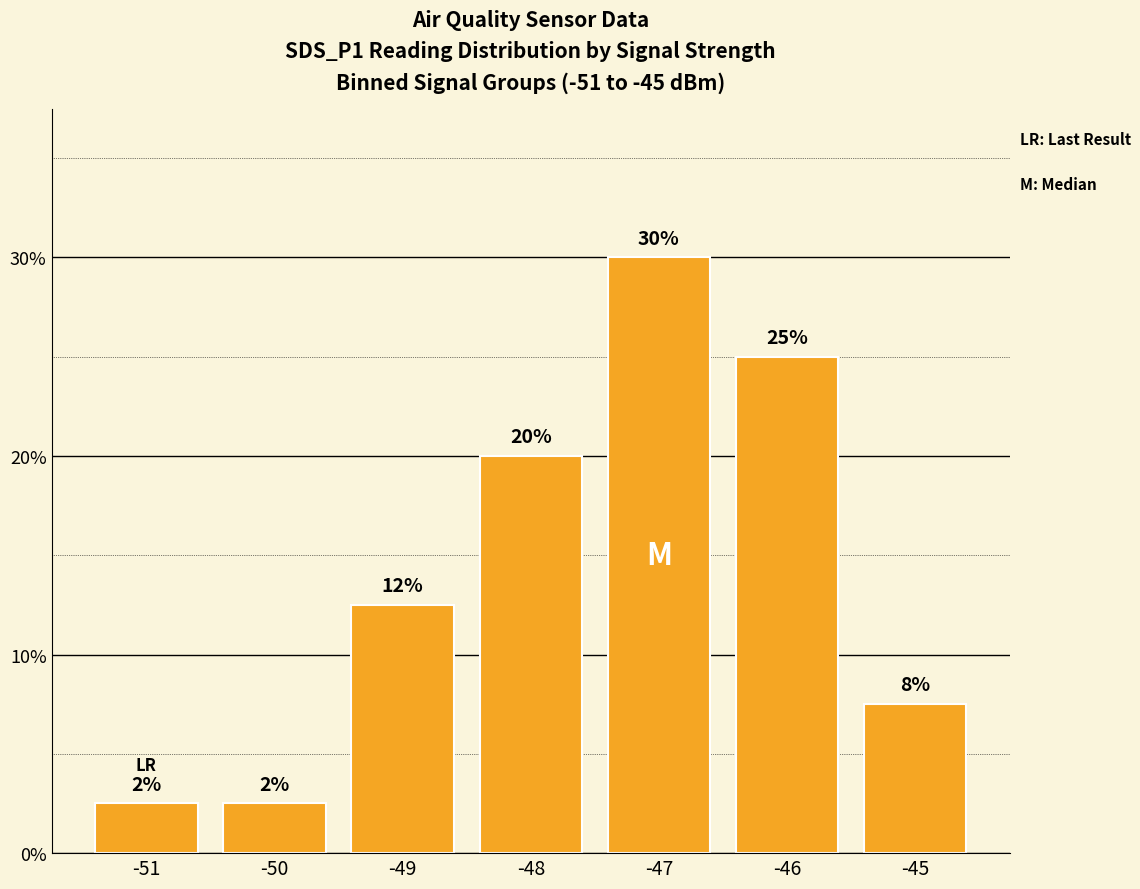

What is the approximate value at -51?

2.5